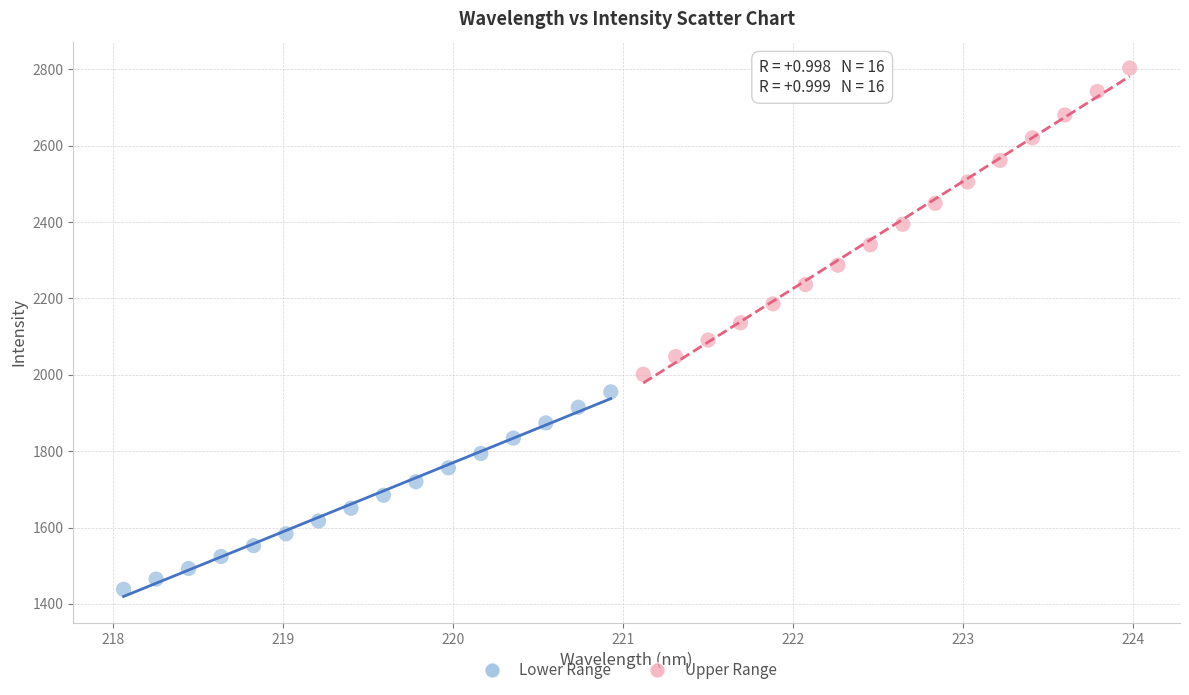

Which series has the widest spread of Y values?

Upper Range